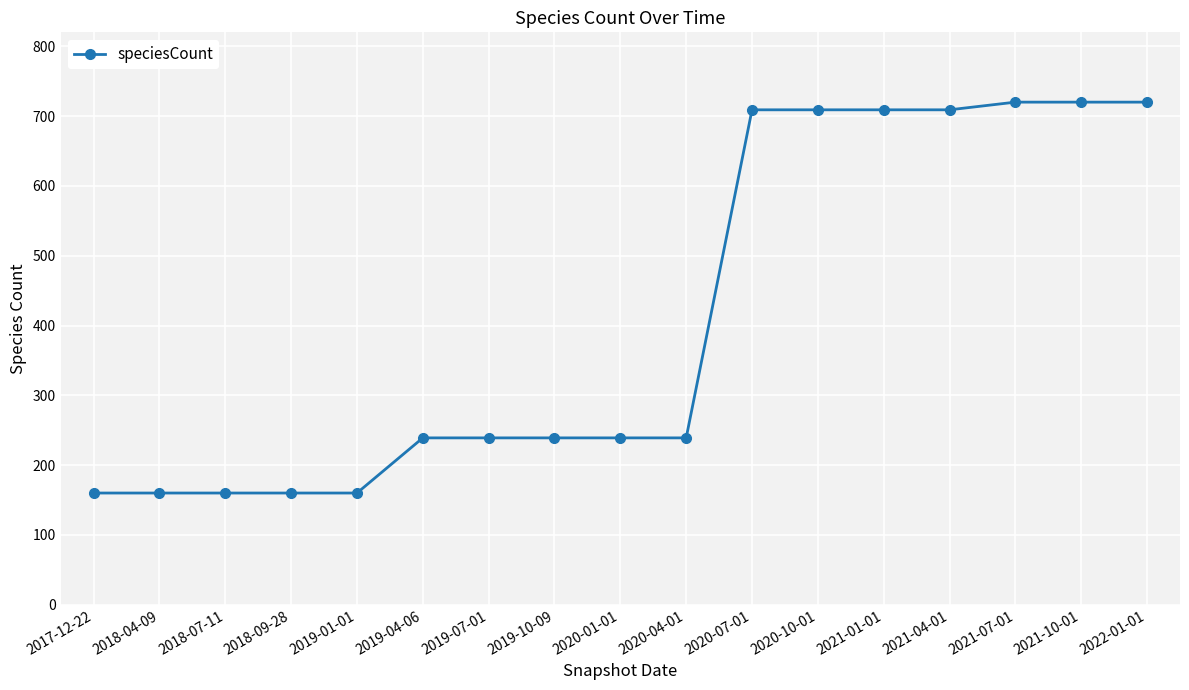

What is the greatest value displayed?

720